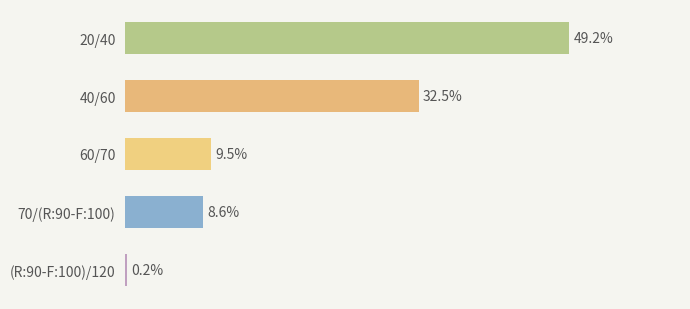

Are the bars horizontal?

Yes